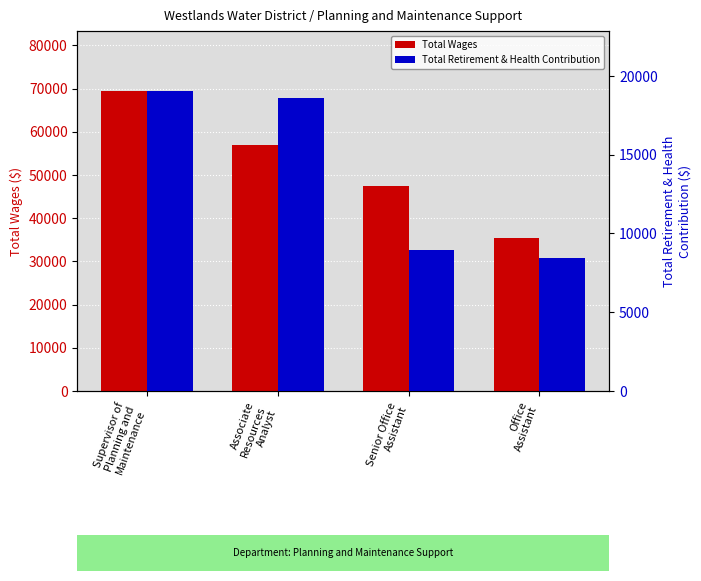

Which series has the largest range (max minus min)?

Total Wages